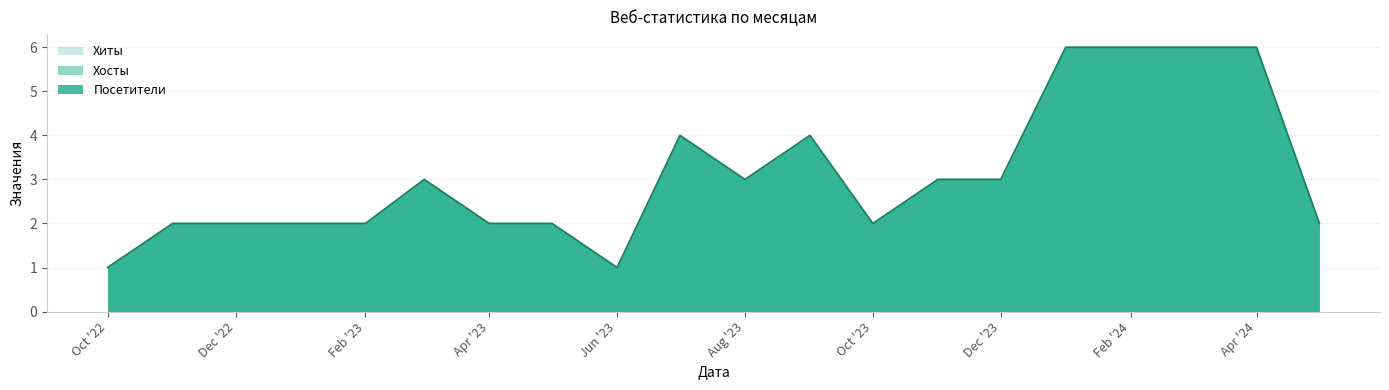

Which series has the largest total across all categories?

Хиты